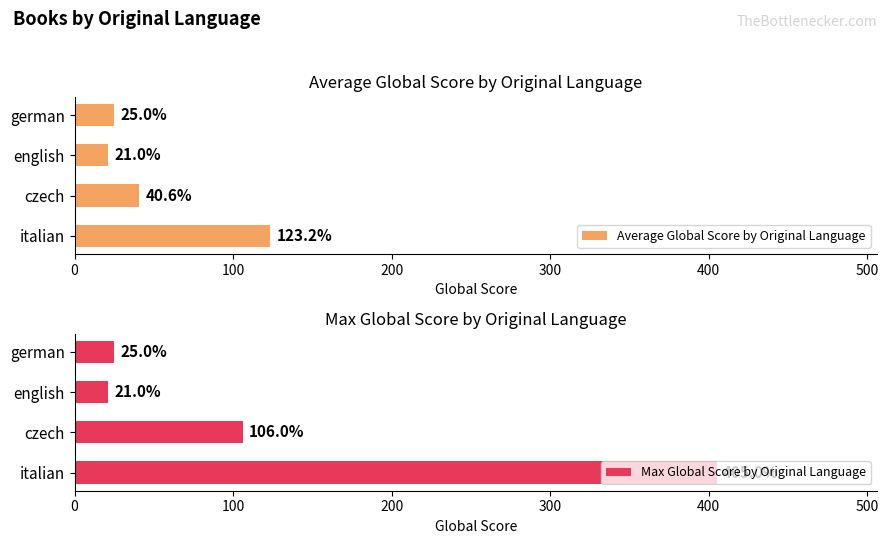

Where is Average Global Score by Original Language nearest to the value 72?

czech